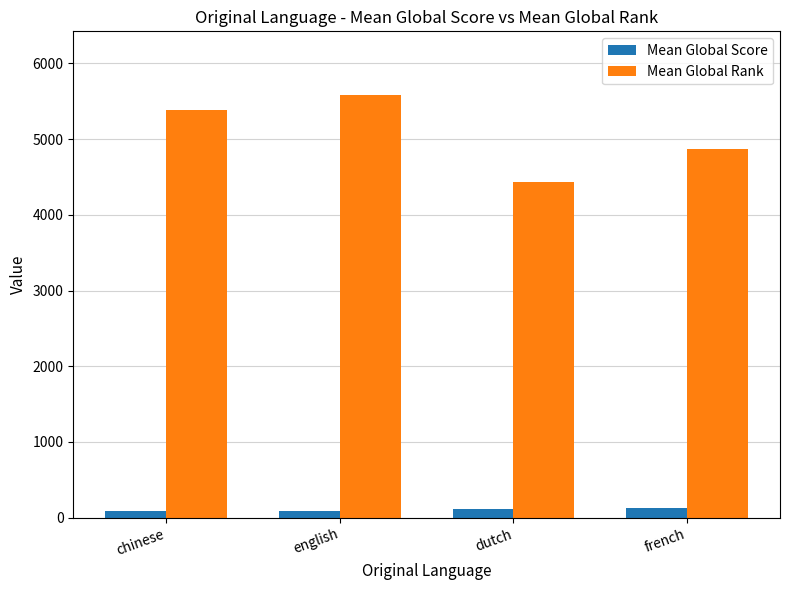

How many distinct data groups are displayed?

2